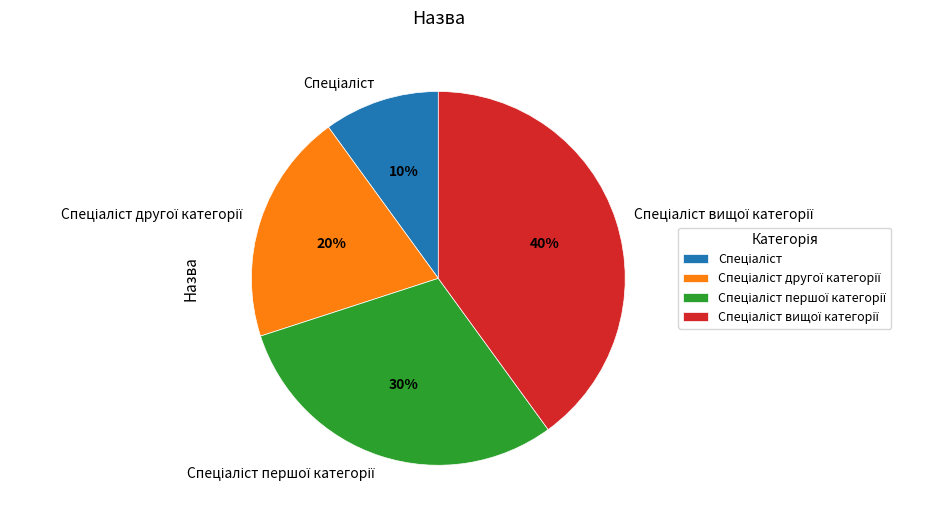

Is there a majority slice in this chart?

No